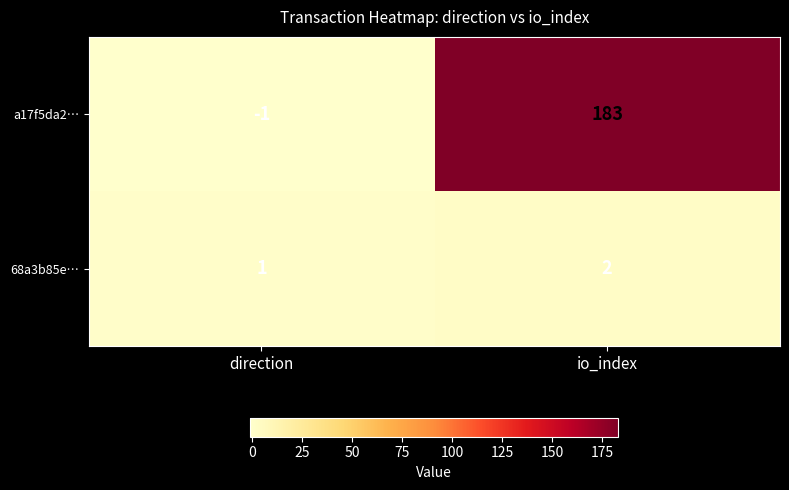

The value of a17f5da2… at io_index is 249. True or false?

False